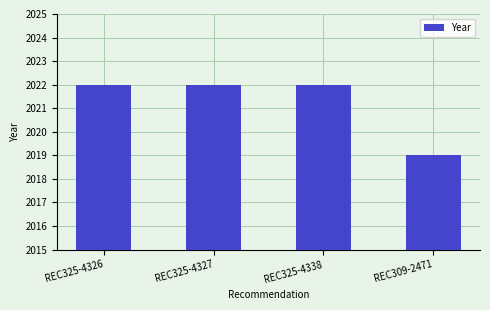

Does the chart contain stacked bars?

No